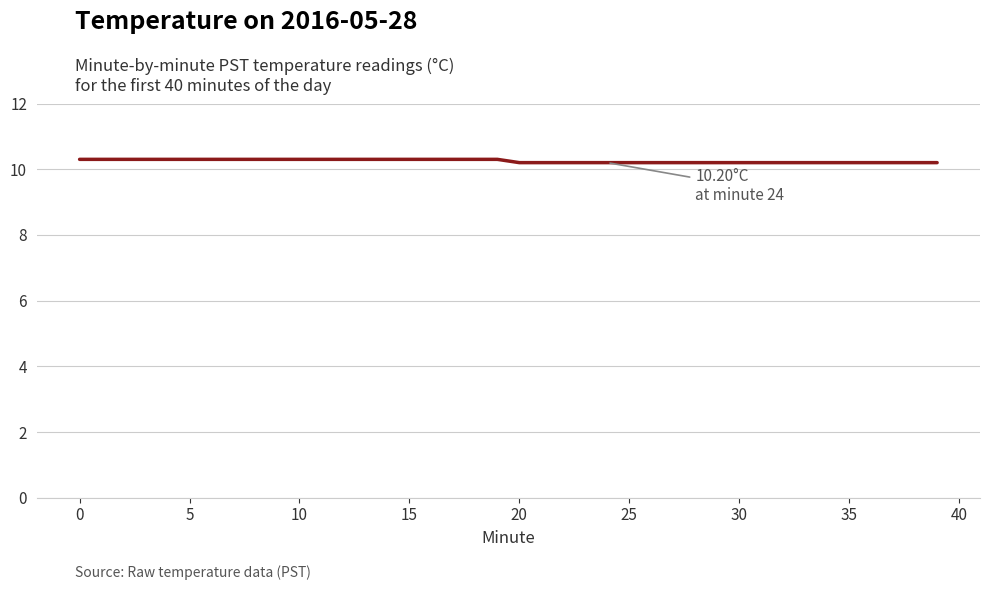

What is the maximum value shown in the chart?

10.3